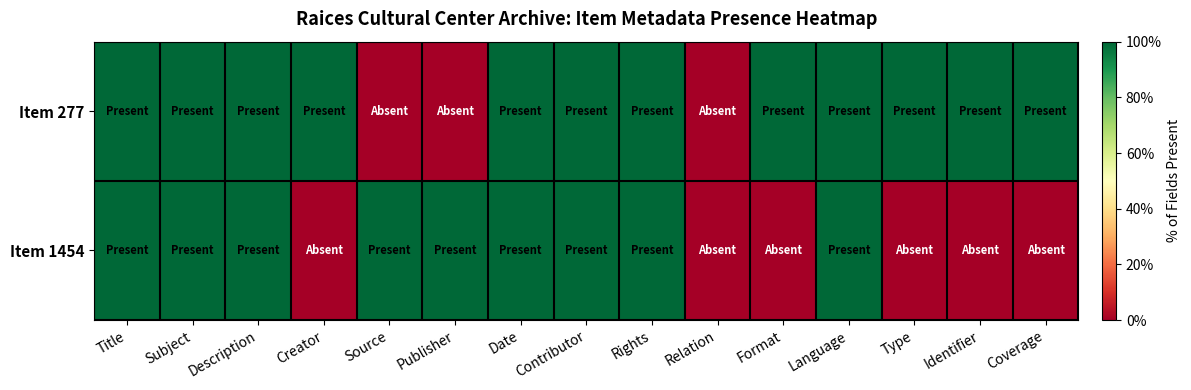

Reading left to right, what are all the values shown in this chart?

Item 277: Title=100	Subject=100	Description=100	Creator=100	Source=0	Publisher=0	Date=100	Contributor=100	Rights=100	Relation=0	Format=100	Language=100	Type=100	Identifier=100	Coverage=100
Item 1454: Title=100	Subject=100	Description=100	Creator=0	Source=100	Publisher=100	Date=100	Contributor=100	Rights=100	Relation=0	Format=0	Language=100	Type=0	Identifier=0	Coverage=0